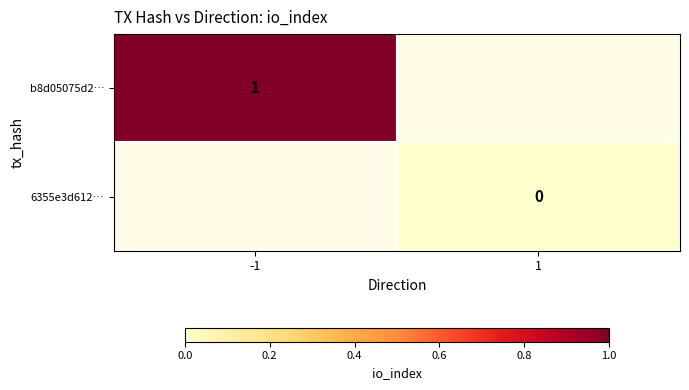

The b8d05075d2… series shows 1 at -1. True or false?

True